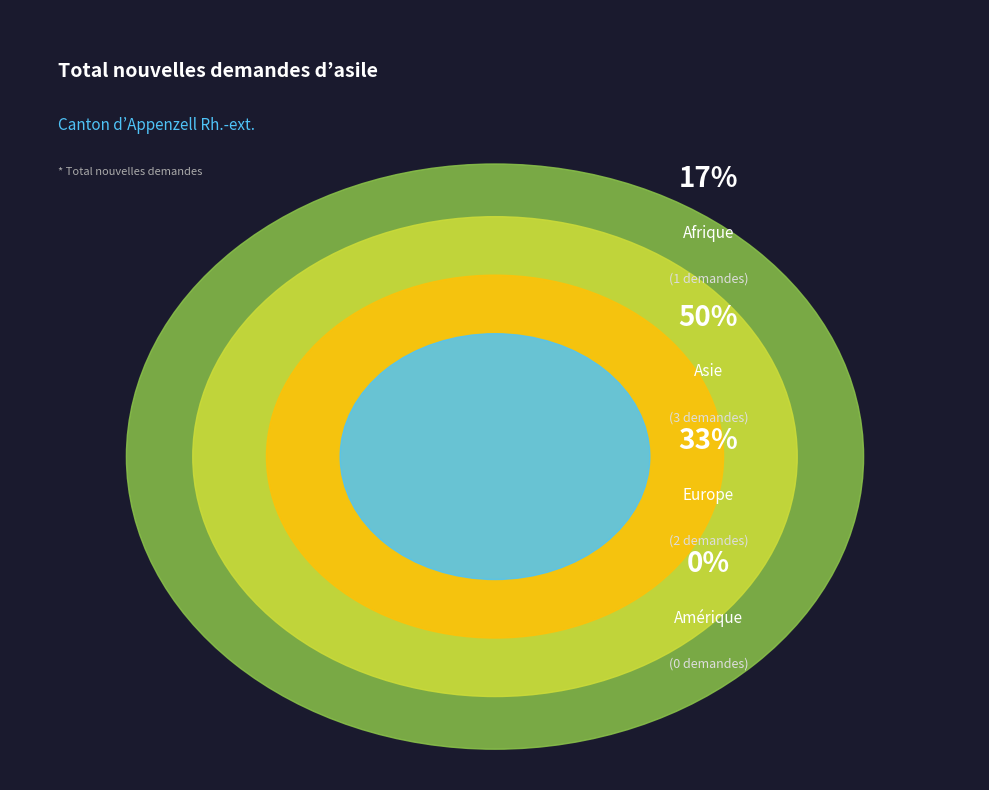

To the nearest percent, what is the average slice percentage?

25%